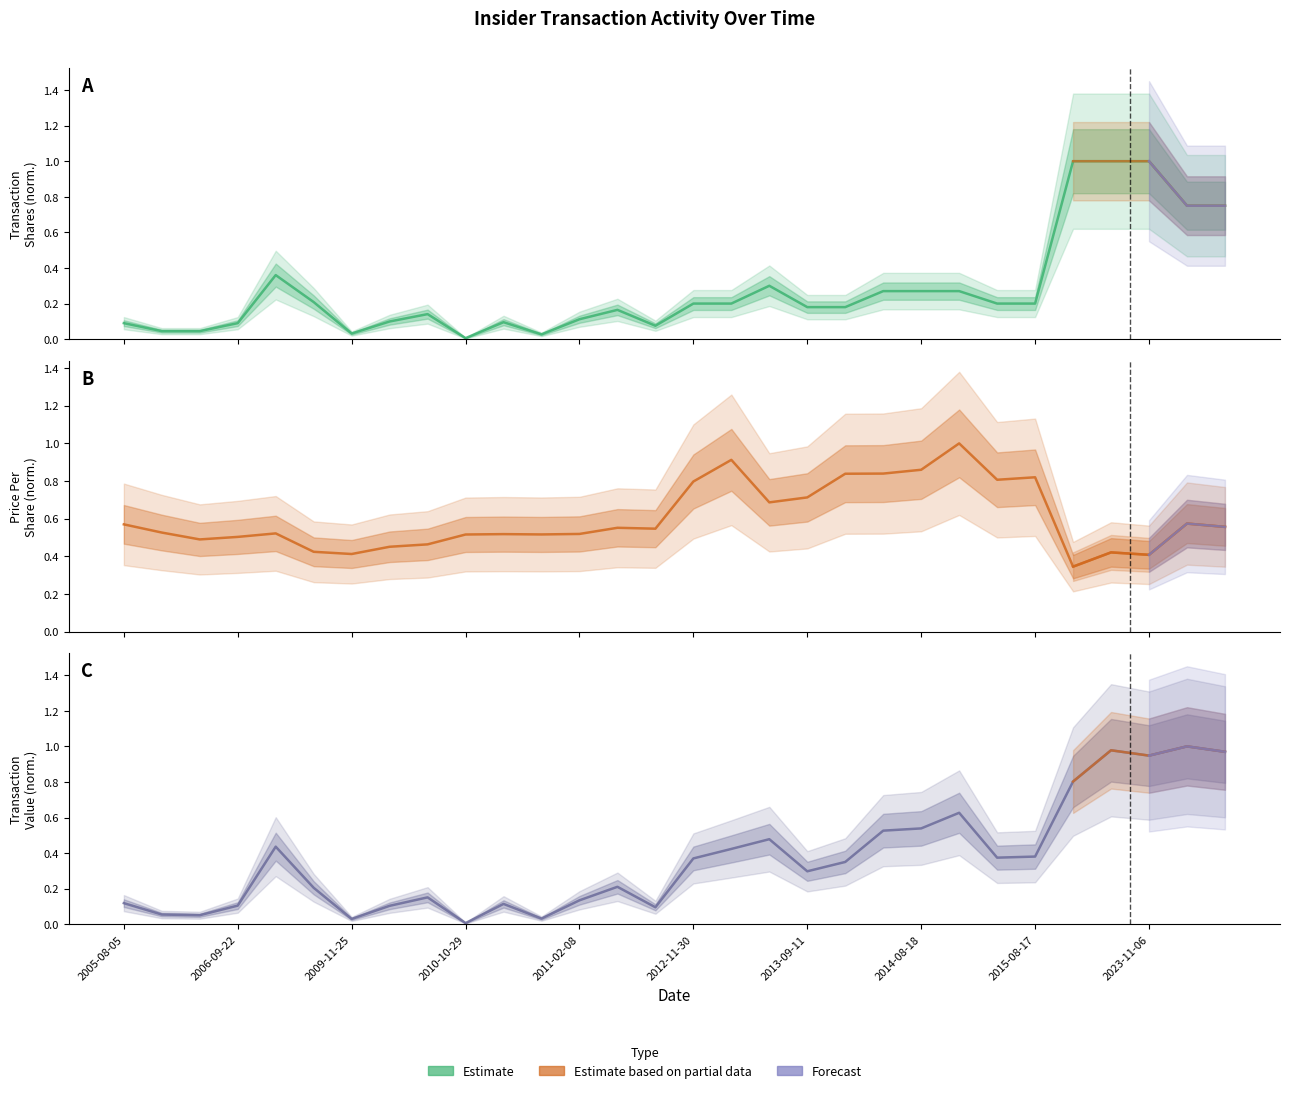

Is the value of transactionPricePerShare at 13 greater than the value of transactionValue at 15?

Yes